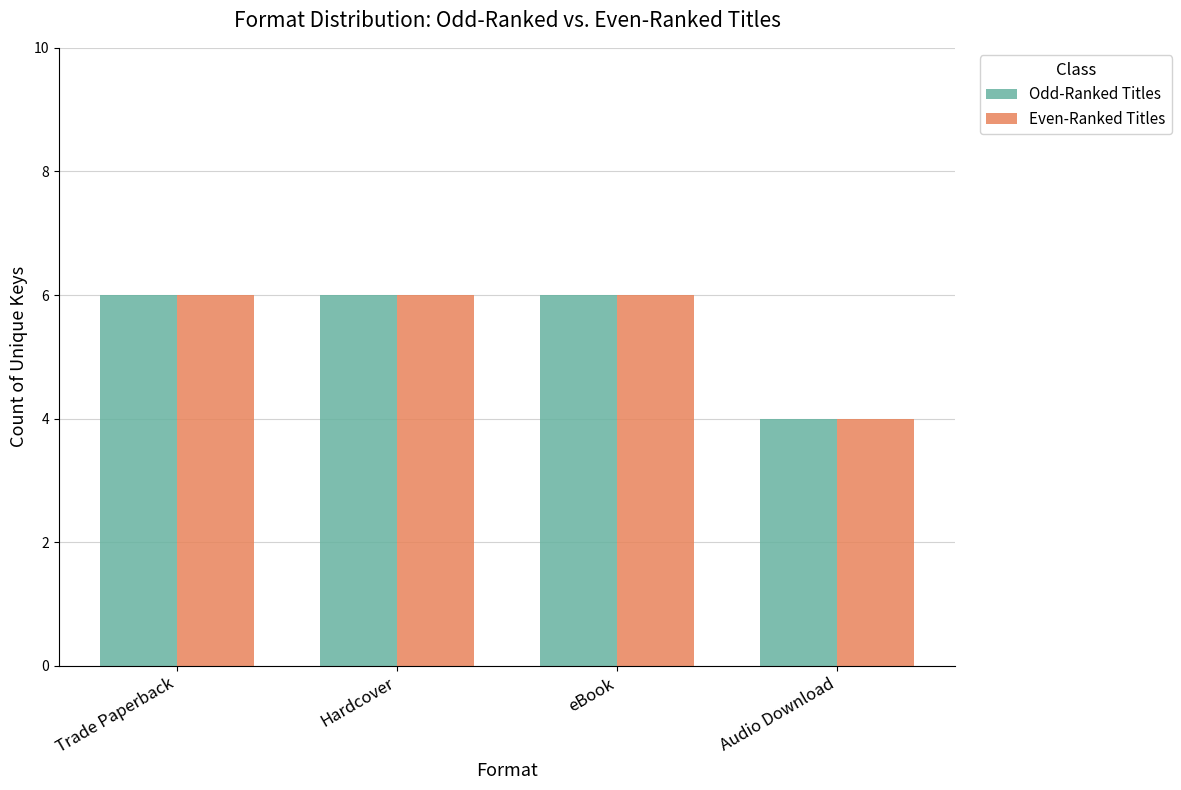

True or false: Even-Ranked Titles has a value of 6 at Hardcover.

True